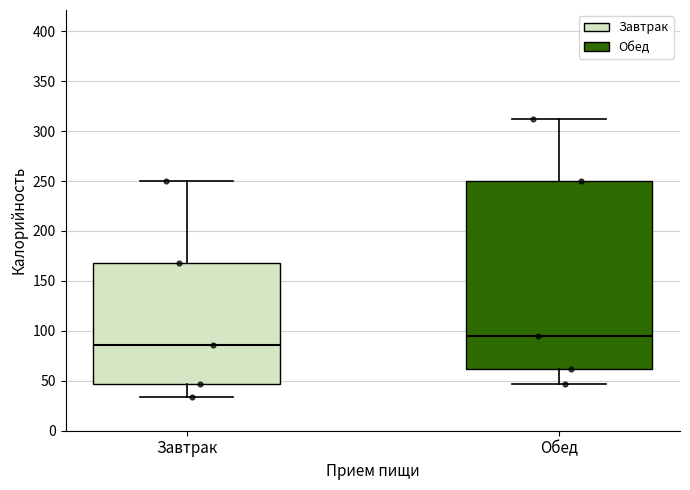

Where is the upper edge of the box for Завтрак on the y-axis? The values are not printed on the chart, so give them approximately, as read against the axis.

170